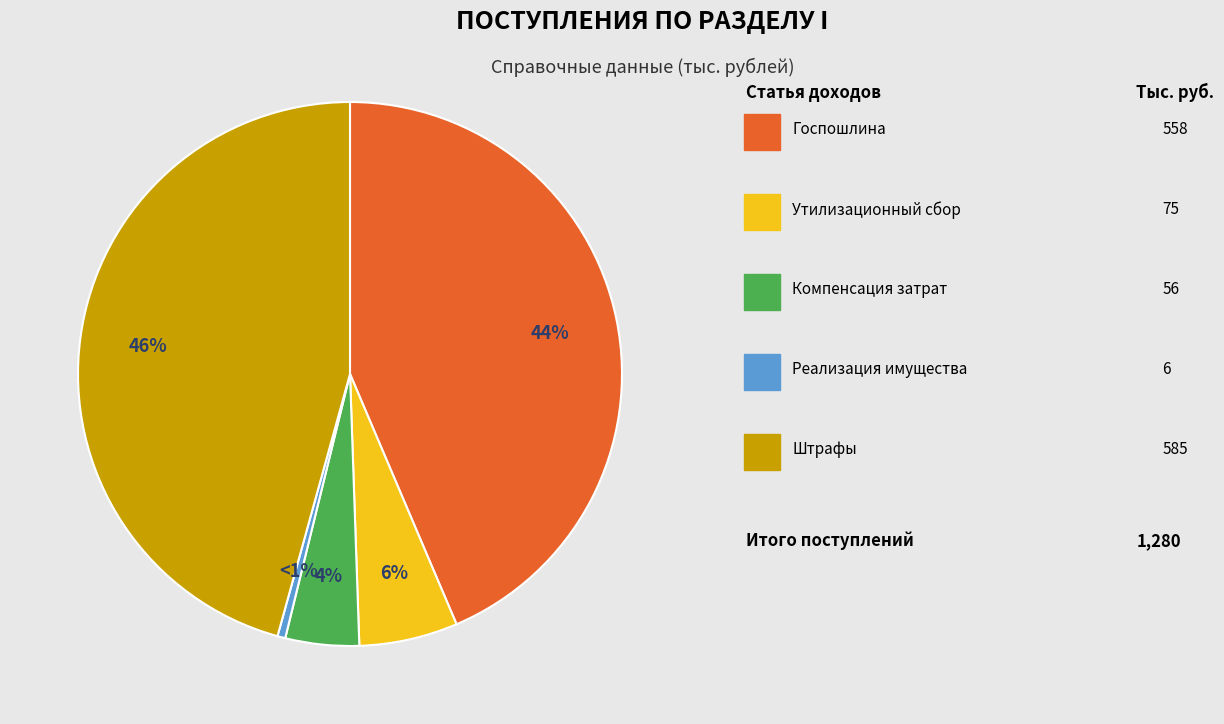

The Прочие доходы от компенсации затрат (56) slice represents 1% of the pie. True or false?

False